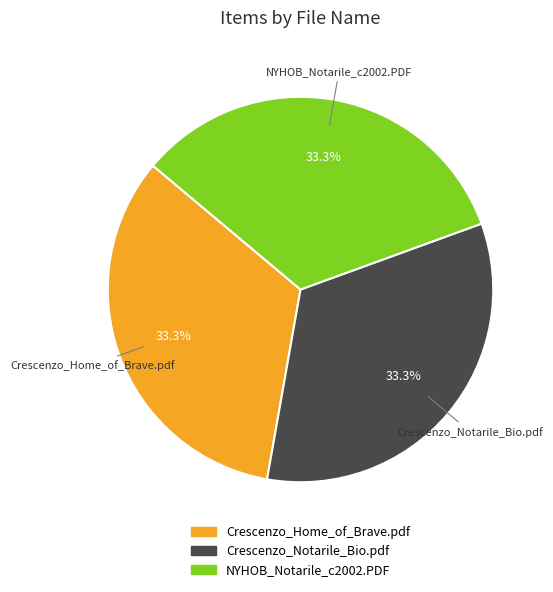

True or false: Crescenzo_Notarile_Bio.pdf accounts for 33% of the total.

True